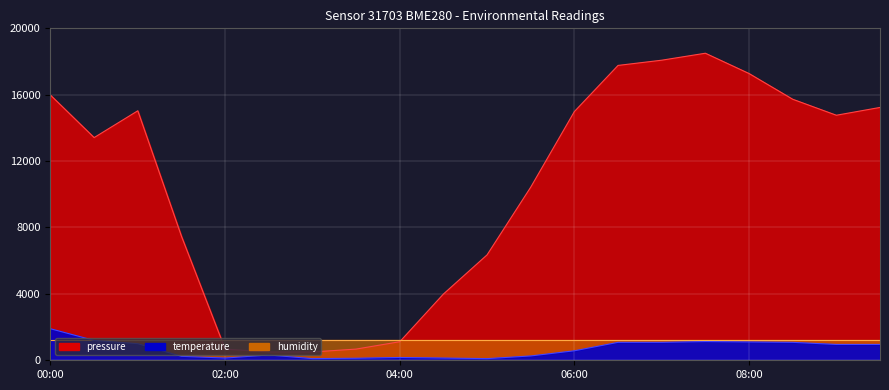

At how many categories does at least one series exceed 12534?

11